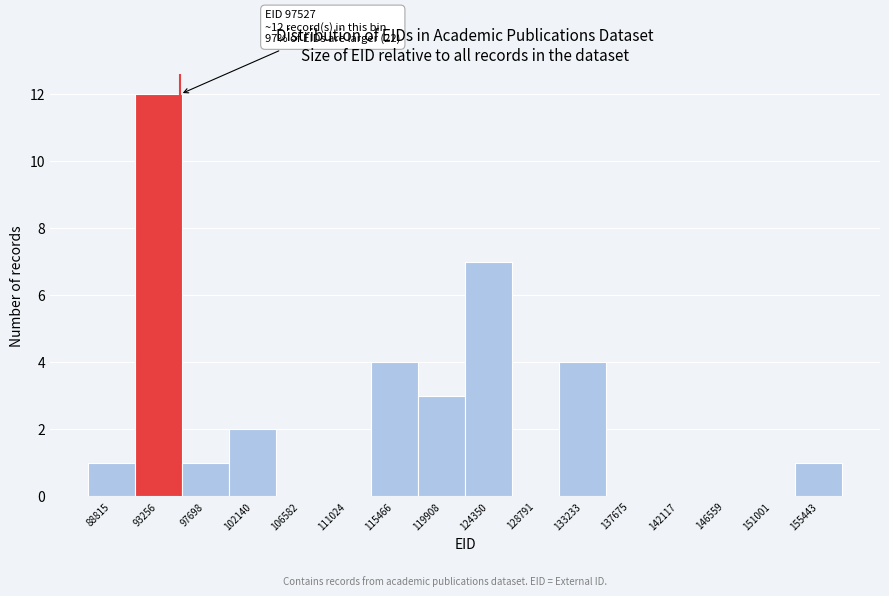

Reading right to left, what are all the values shown in this chart?

155443=1	151001=0	146559=0	142117=0	137675=0	133233=4	128791=0	124350=7	119908=3	115466=4	111024=0	106582=0	102140=2	97698=1	93256=12	88815=1